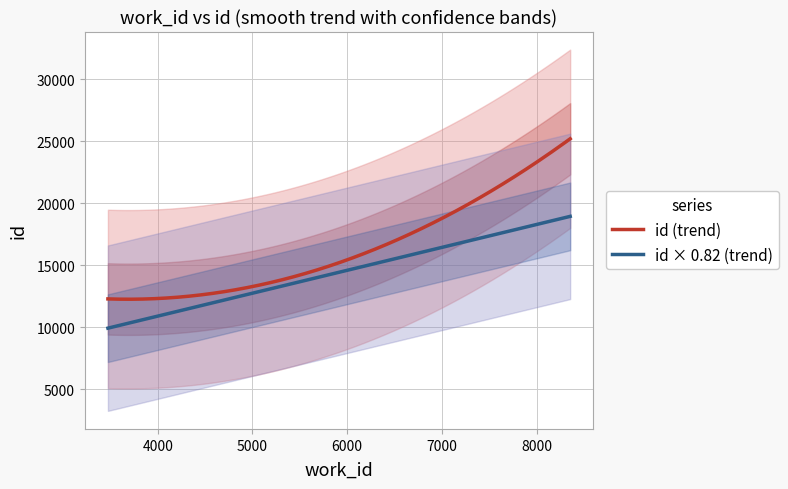

What is the minimum value for id (trend)?

12252.4